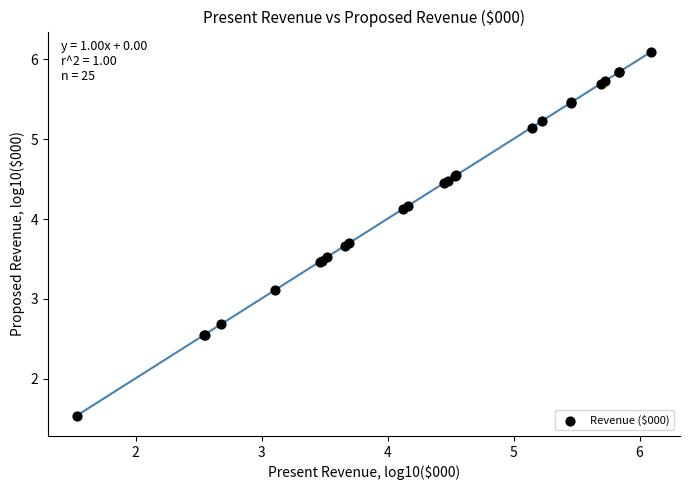

What Y value in the scatter plot is closest to 3?

3.1